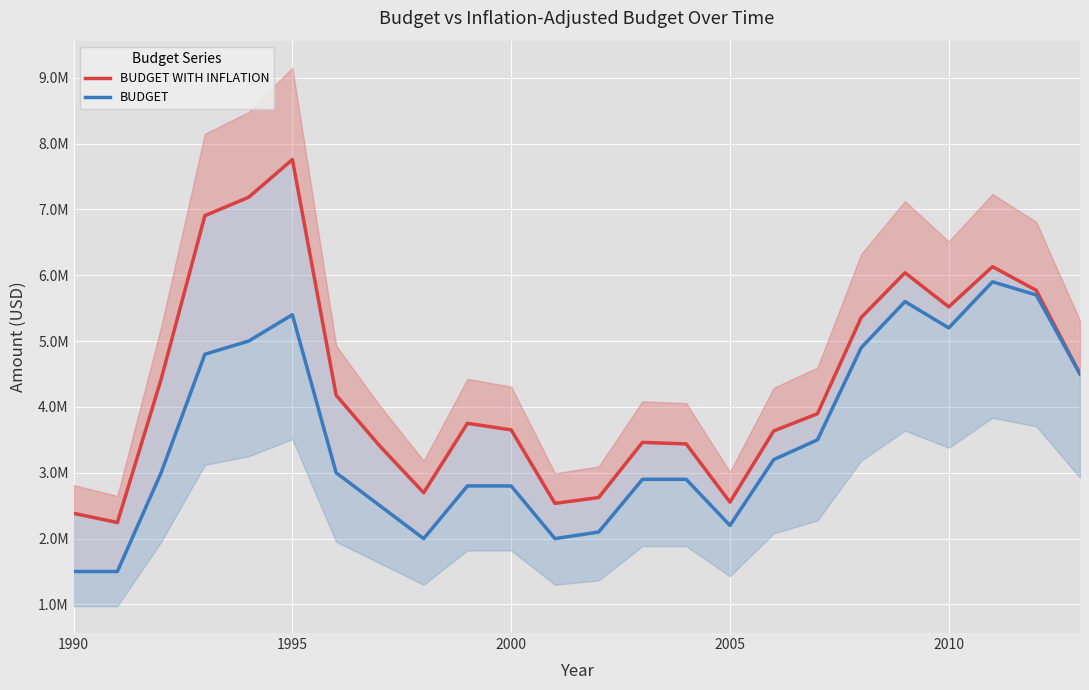

True or false: BUDGET WITH INFLATION and BUDGET intersect in this chart.

False